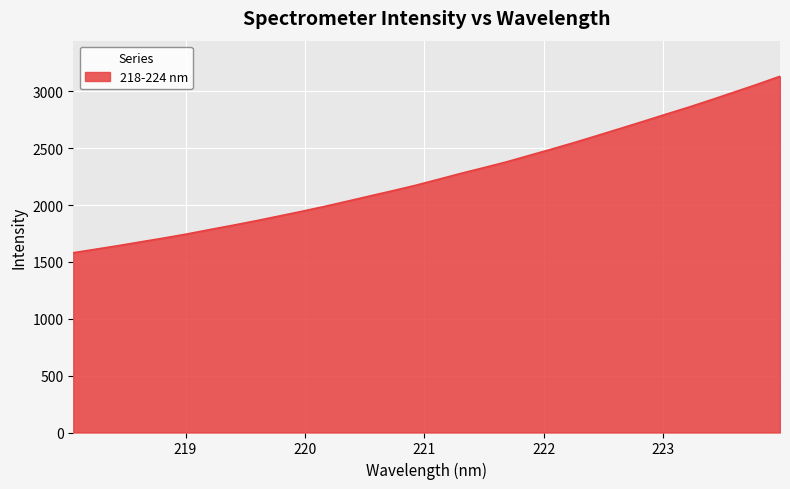

What is the maximum value shown in the chart?

3131.6